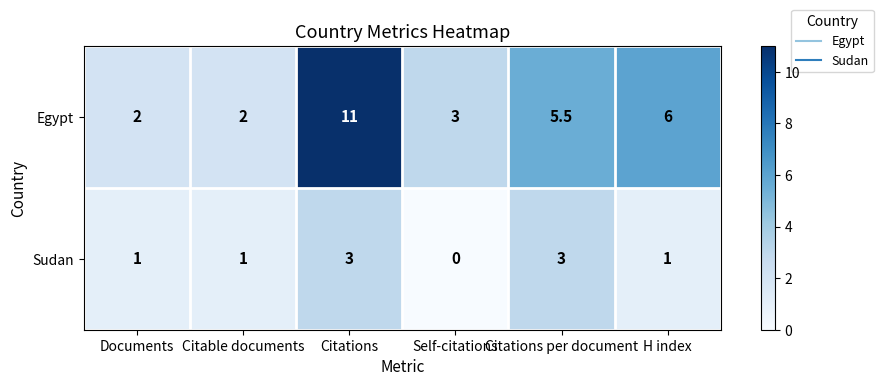

How many values in the Egypt series are below 5?

3